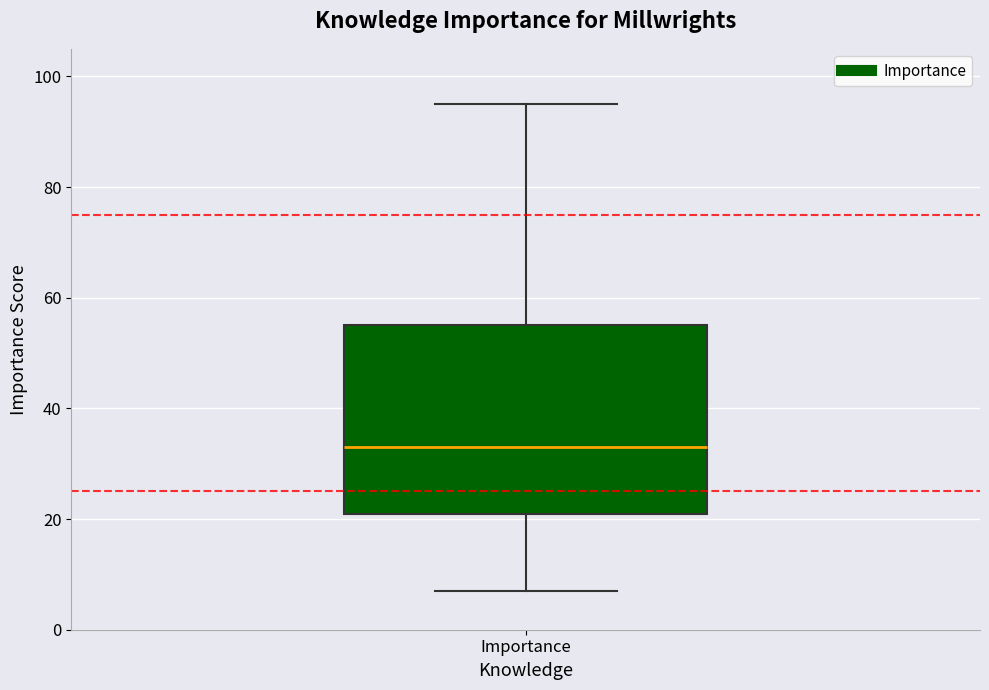

Where is the lower edge of the box for Importance on the y-axis? The values are not printed on the chart, so give them approximately, as read against the axis.

22